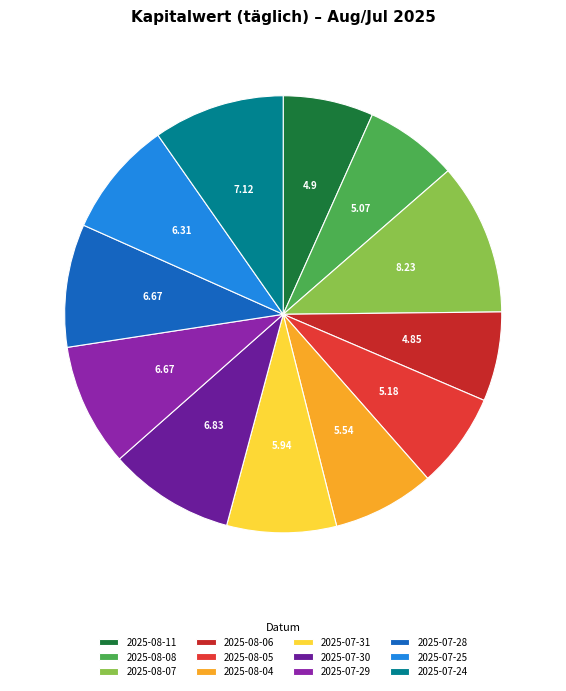

Between 2025-07-24 and 2025-08-05, which is larger?

2025-07-24